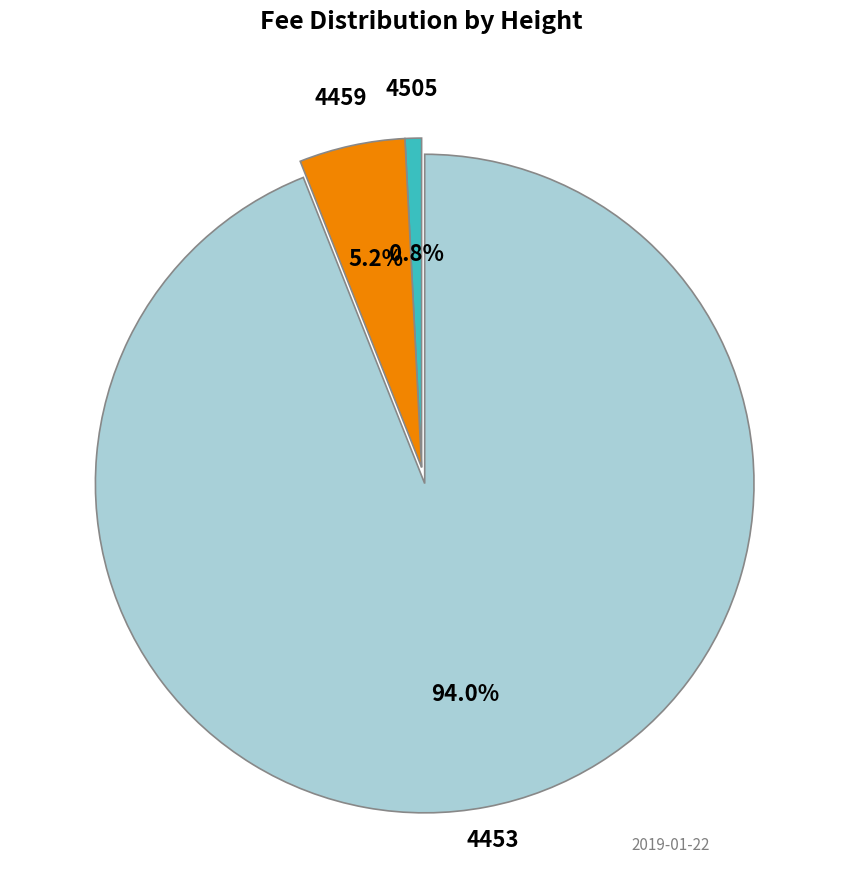

Is there a majority slice in this chart?

Yes